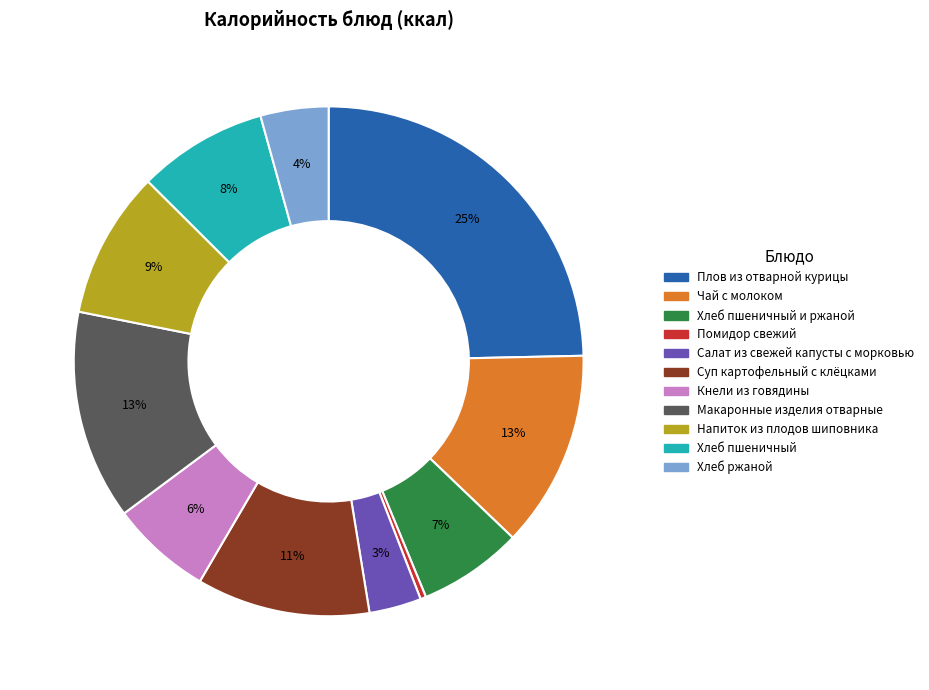

Is there any slice that represents more than half of the pie?

No